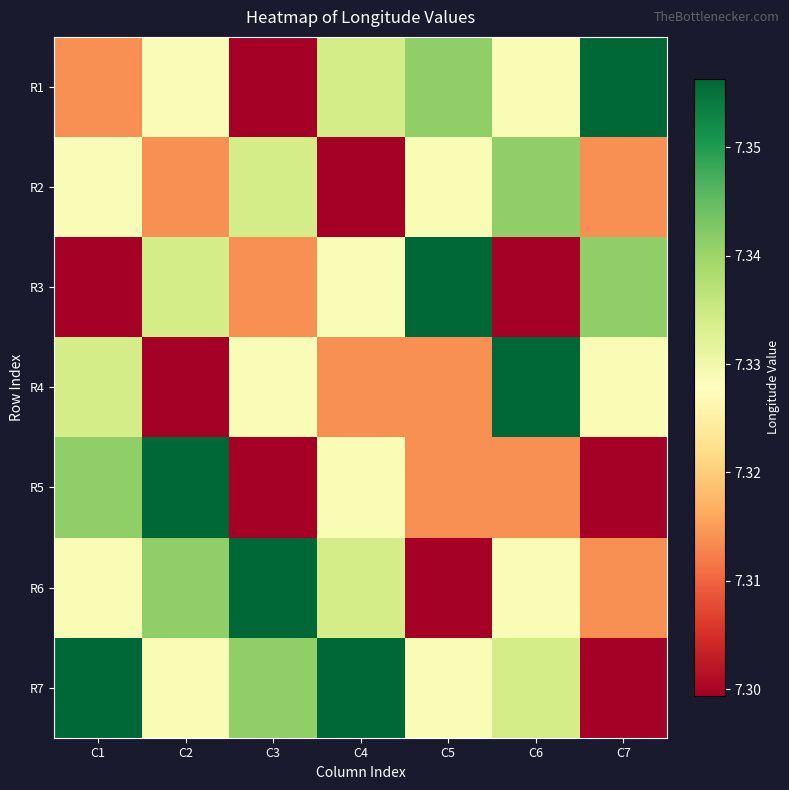

What is the difference between the highest and lowest values at C2?

0.1